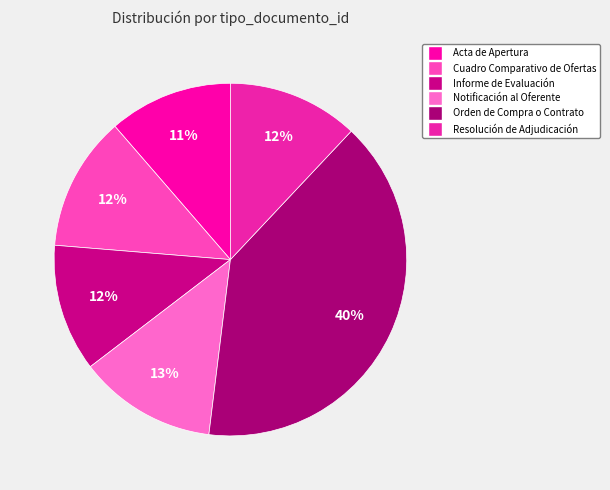

To the nearest percent, what portion does Informe de Evaluación represent?

12%